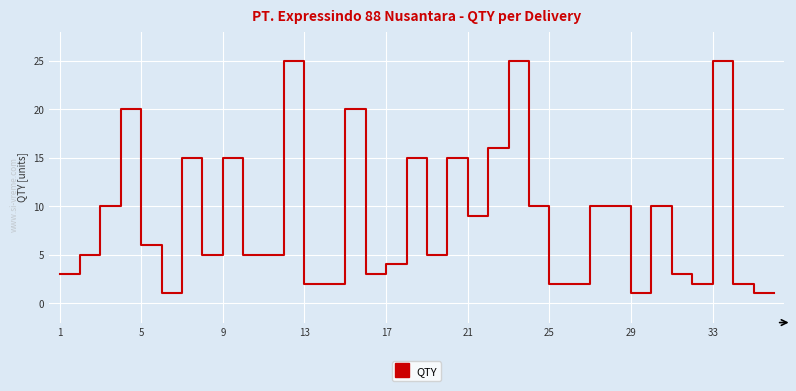

What is the difference between the maximum and minimum values?

24